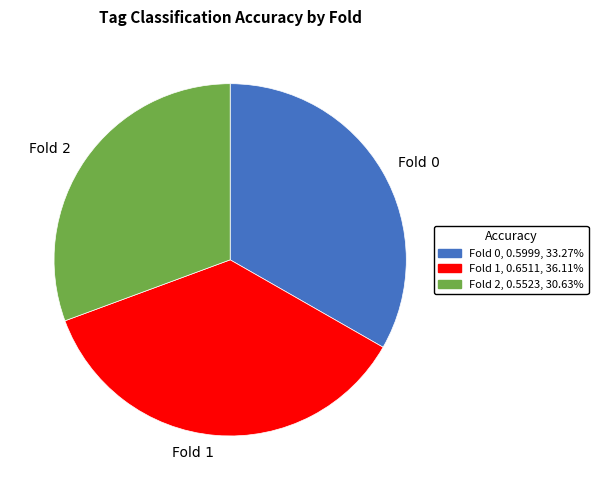

Between Fold 0 and Fold 1, which is larger?

Fold 1